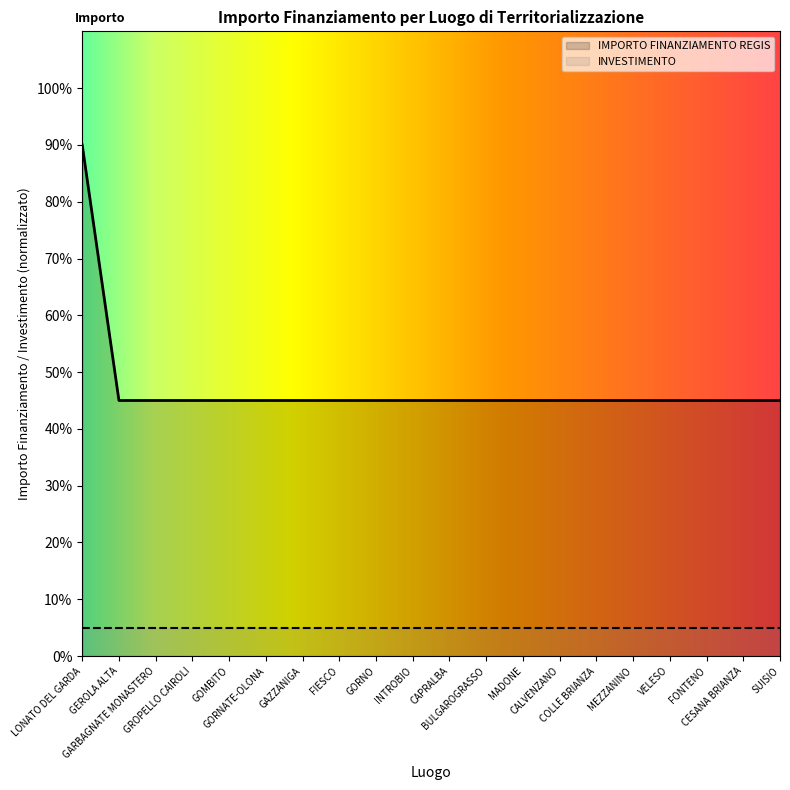

How many data points are above 45?

1